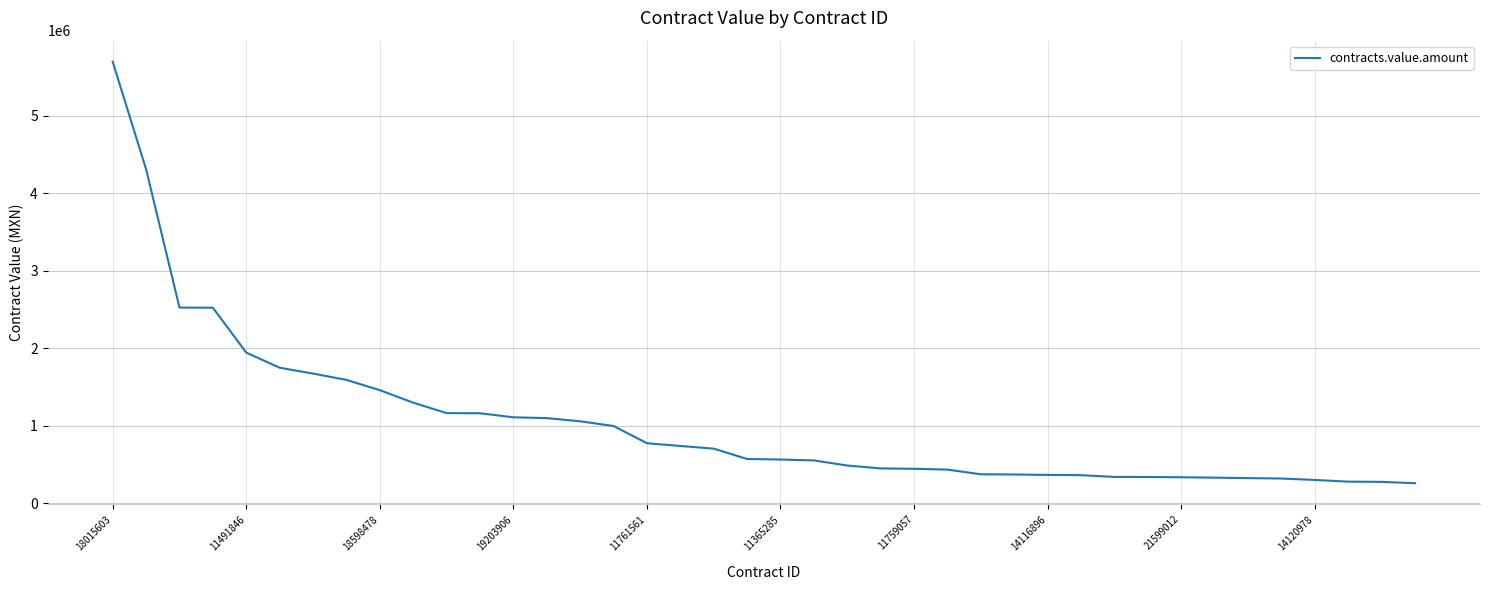

What is the smallest value displayed?

261069.6